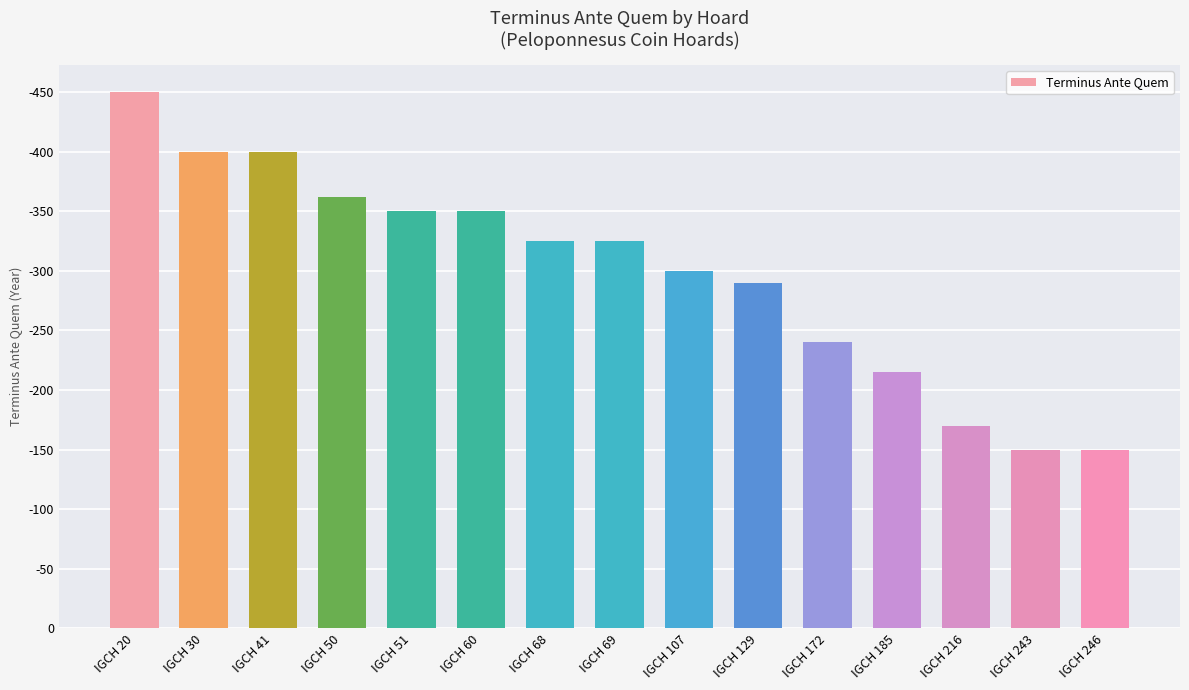

What value does the data have at IGCH 246, to the nearest 10?

150